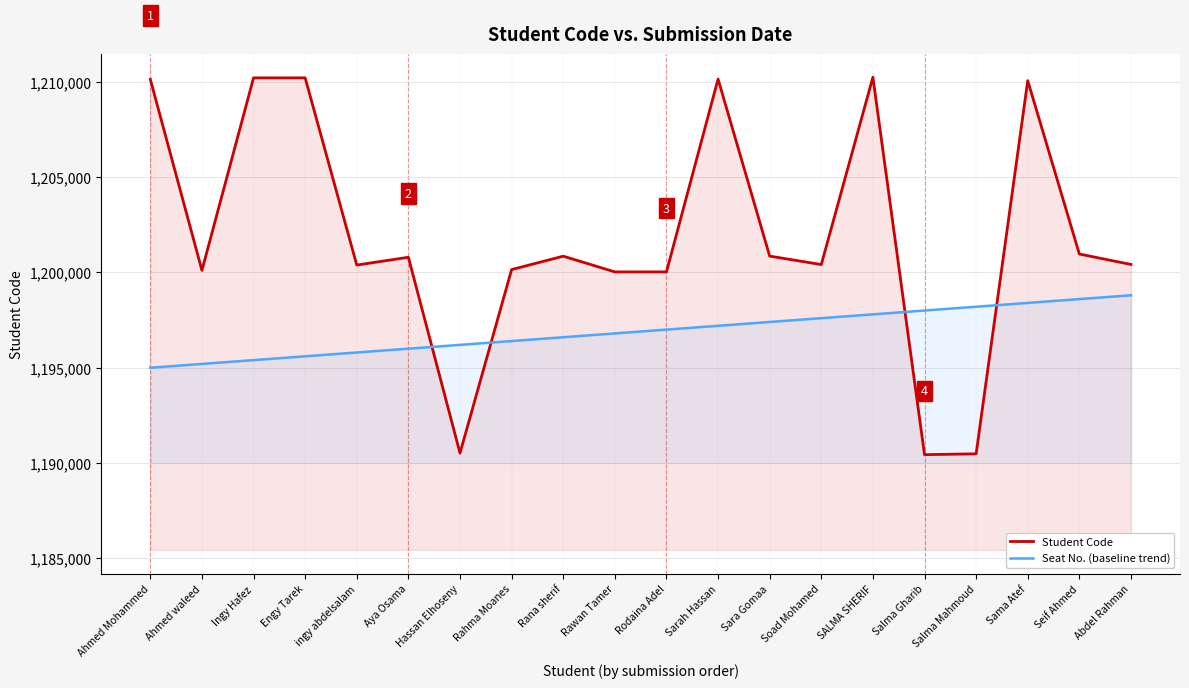

The value of Student Code at Sara Gomaa is 1200854. True or false?

True